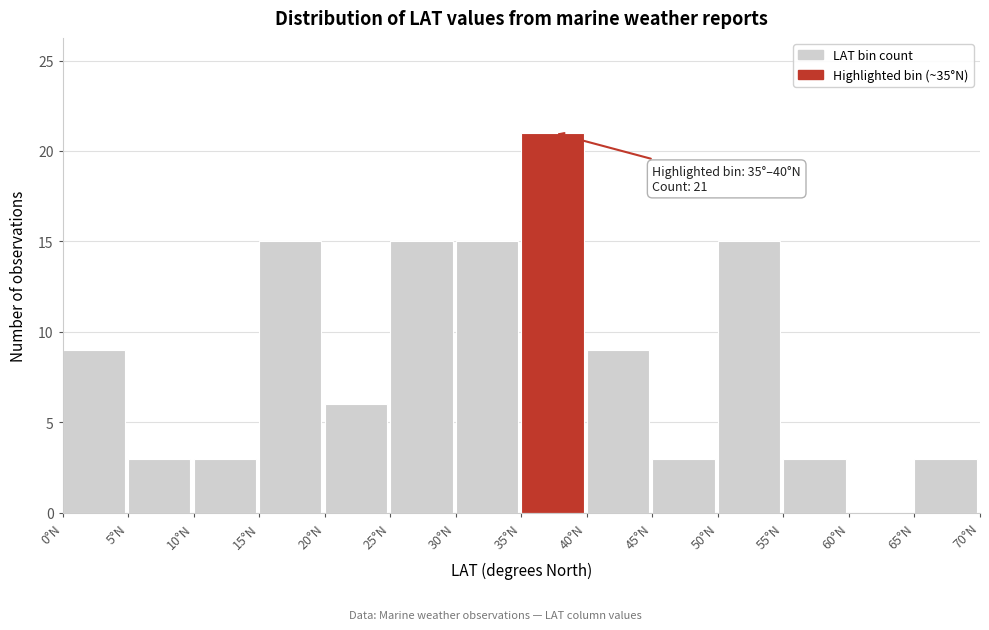

Over which range of the x-axis is the bar tallest?

35 to 40